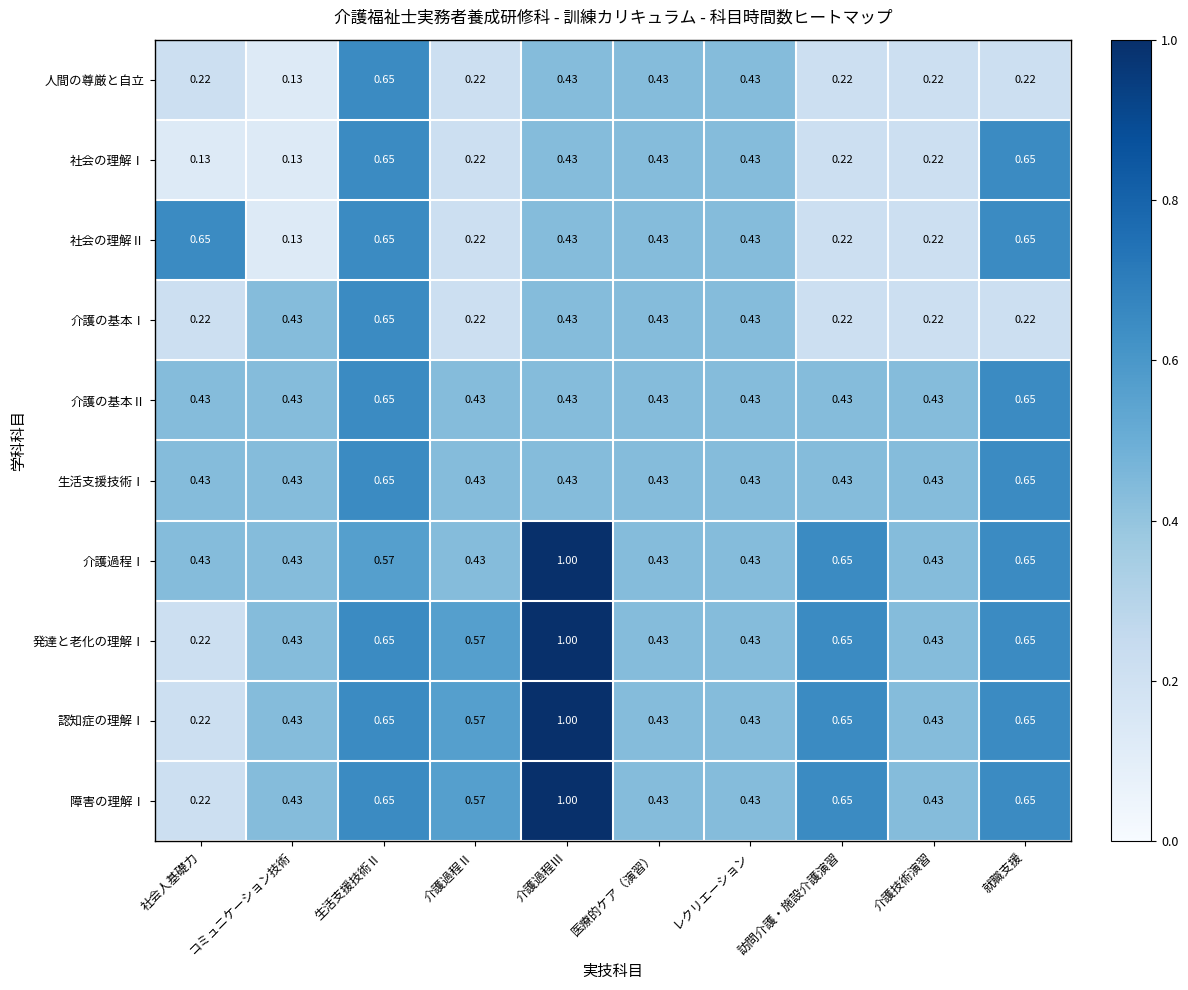

At which category is the sum across all series the highest?

介護過程Ⅲ